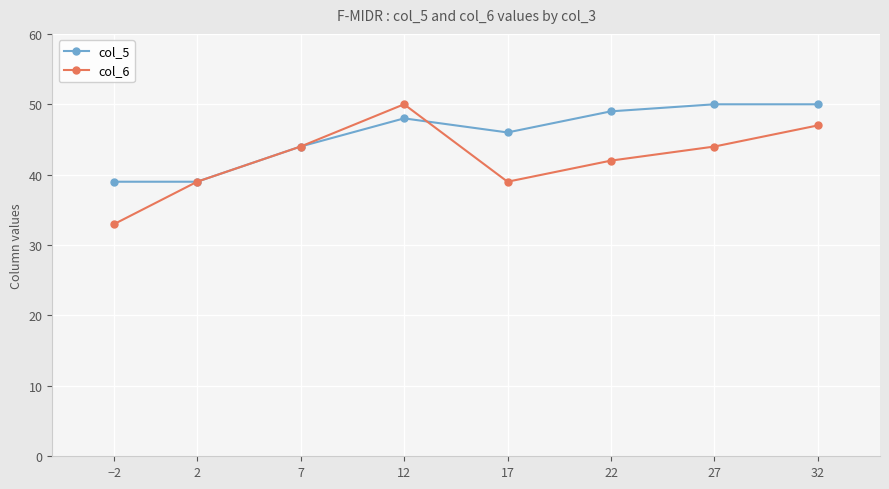

Rank the series at 32 from highest to lowest value.

col_5, col_6